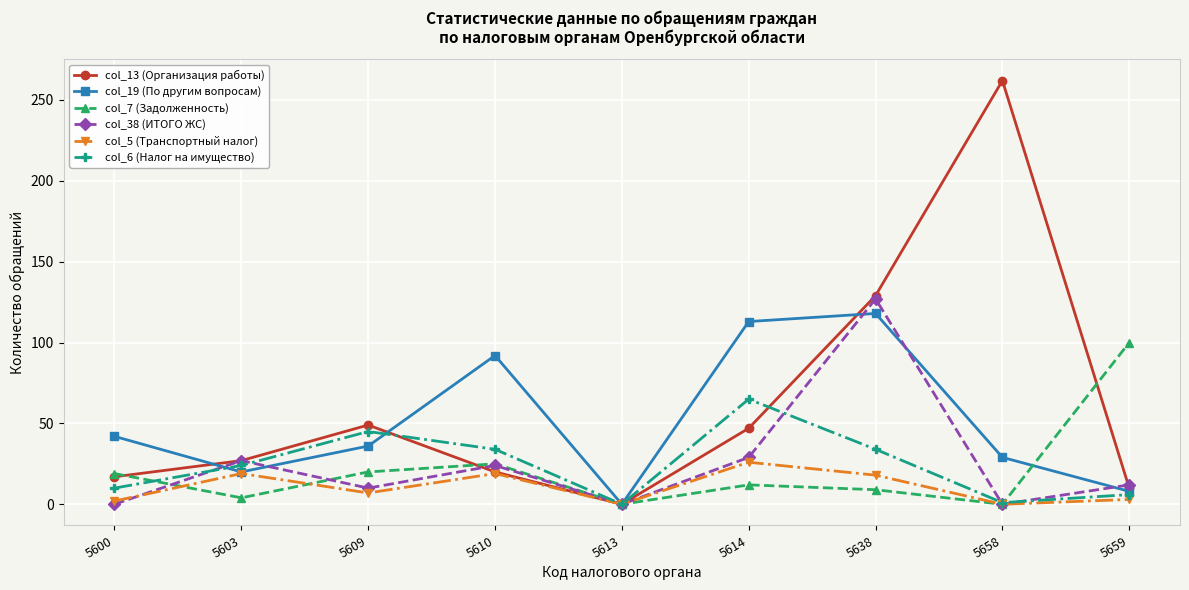

True or false: col_19 (По другим вопросам) has more than 1 interior local peaks.

True